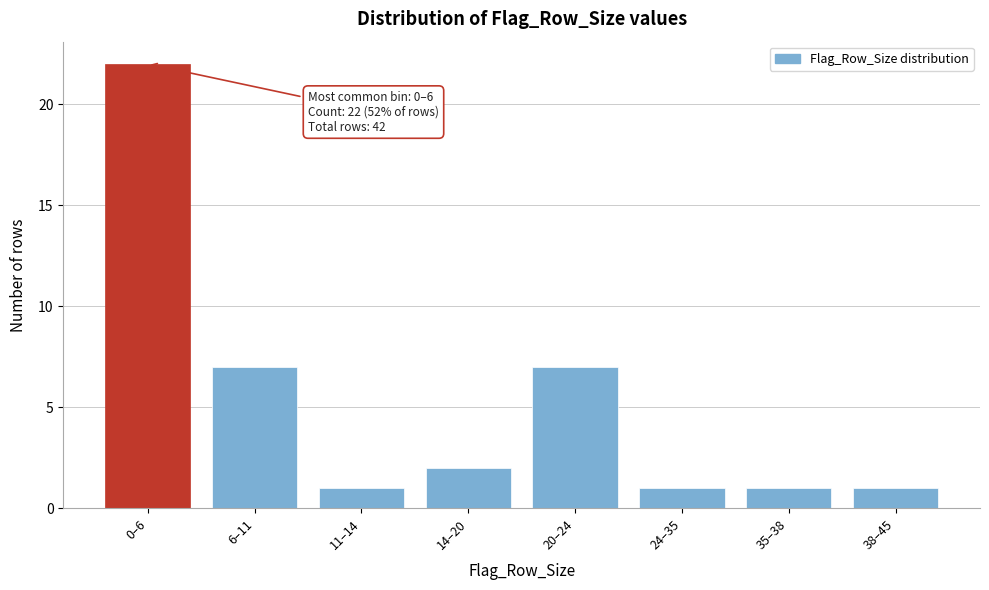

Reading left to right, extract all data points from this chart.

0–6=22	6–11=7	11–14=1	14–20=2	20–24=7	24–35=1	35–38=1	38–45=1